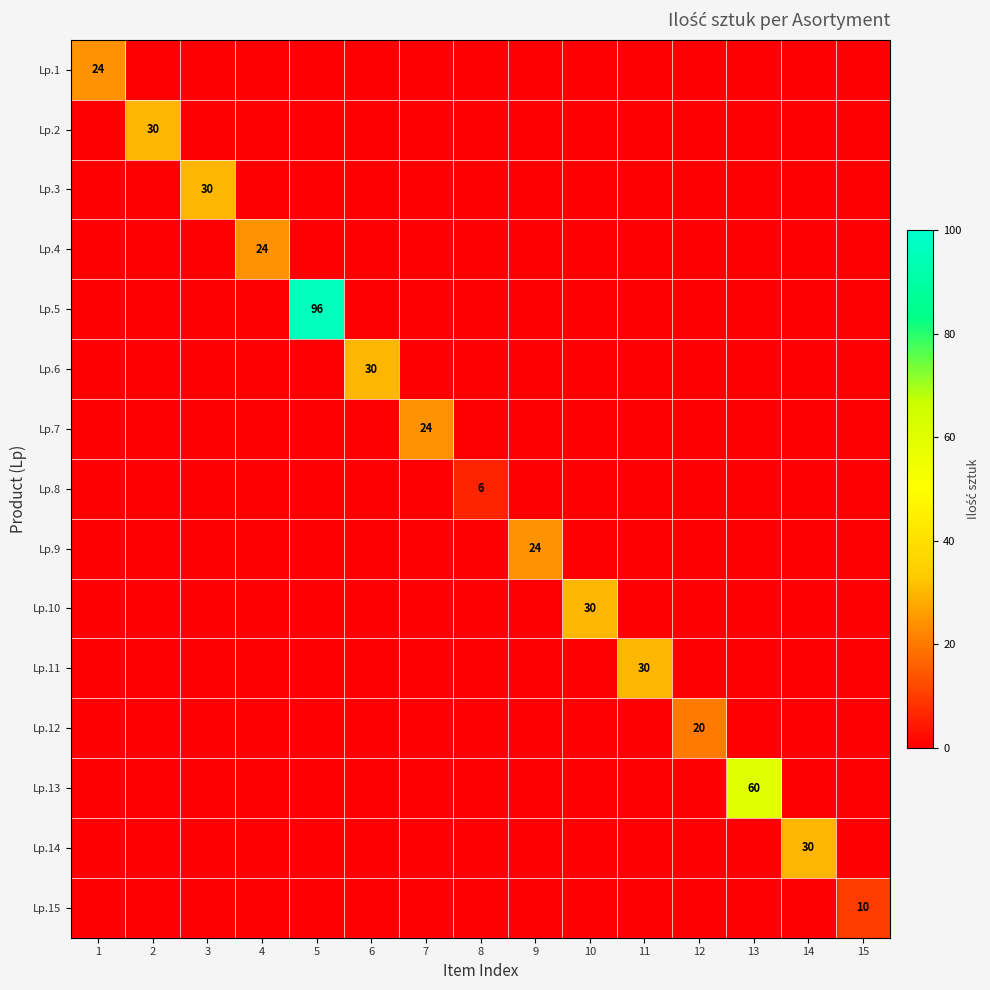

What is the difference between the highest and lowest values at 8?

6